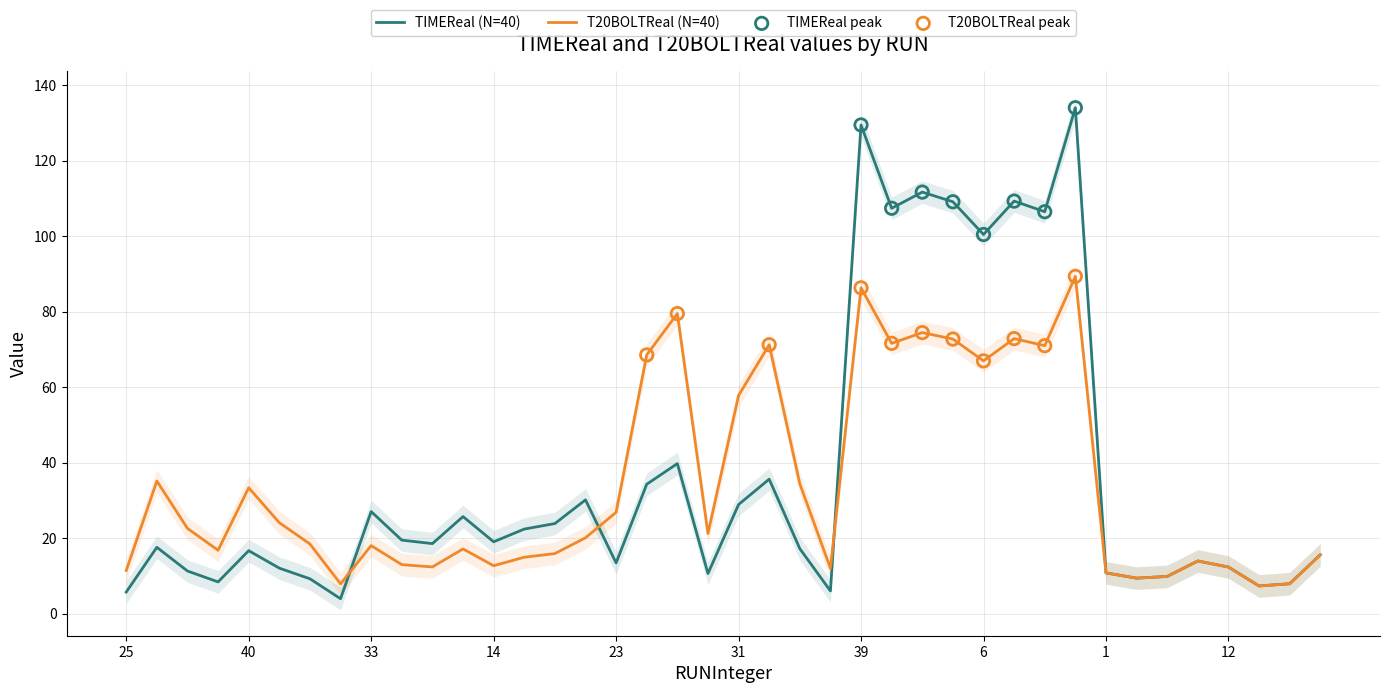

At which category is the sum across all series the highest?

32